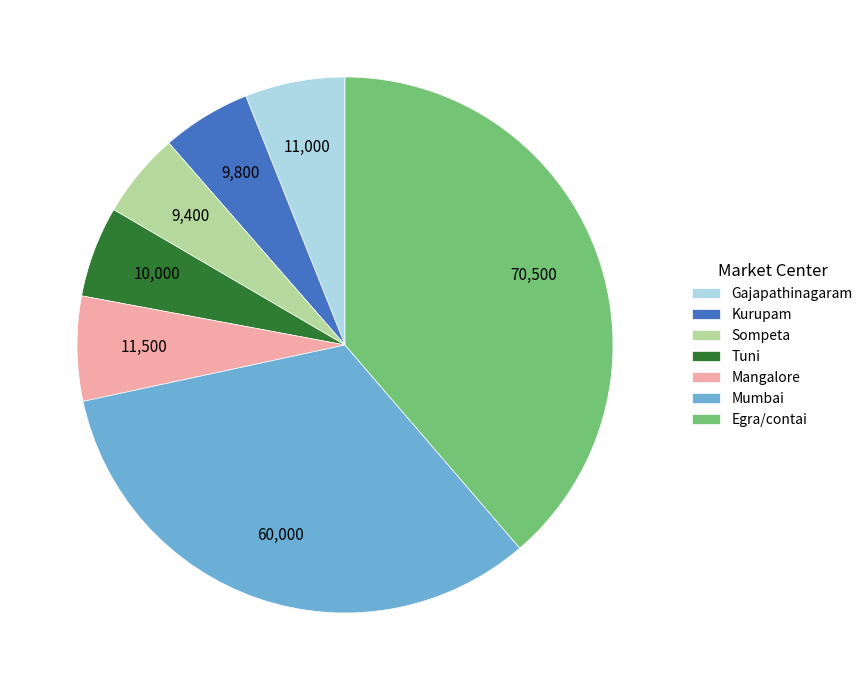

Approximately how many times larger is the value at Tuni compared to Gajapathinagaram?

0.9